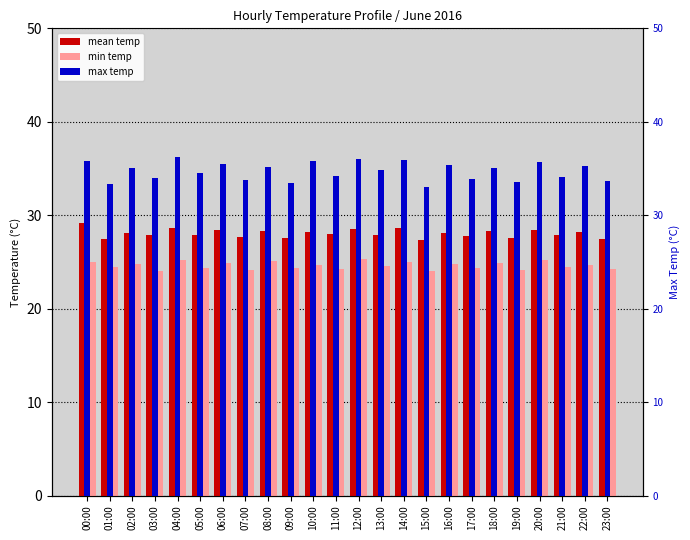

What are all the series names shown in the legend?

mean temp, min temp, max temp